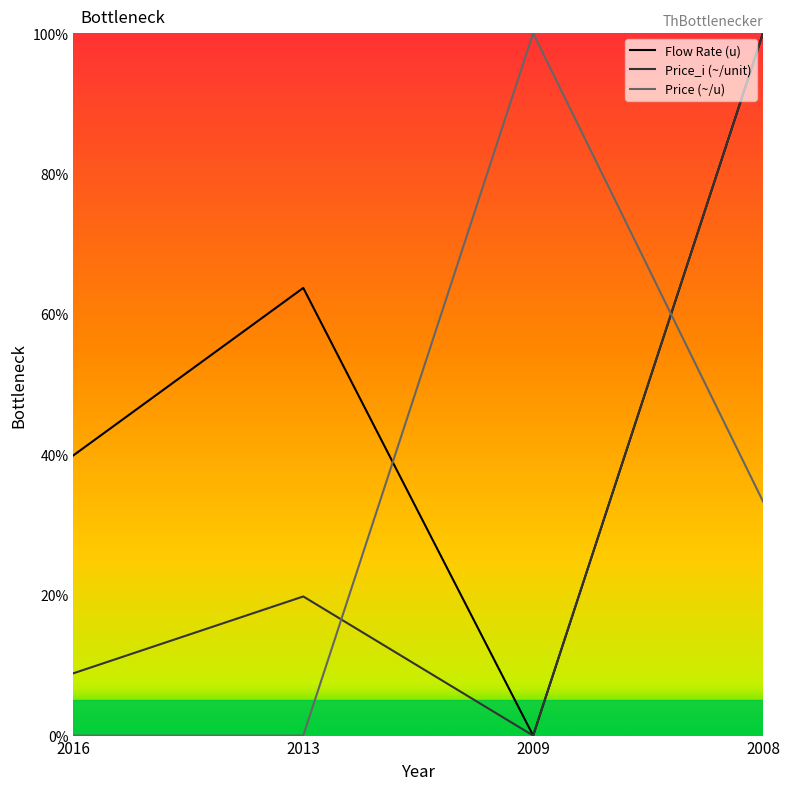

At which label does Price (~/u) reach its peak?

2009